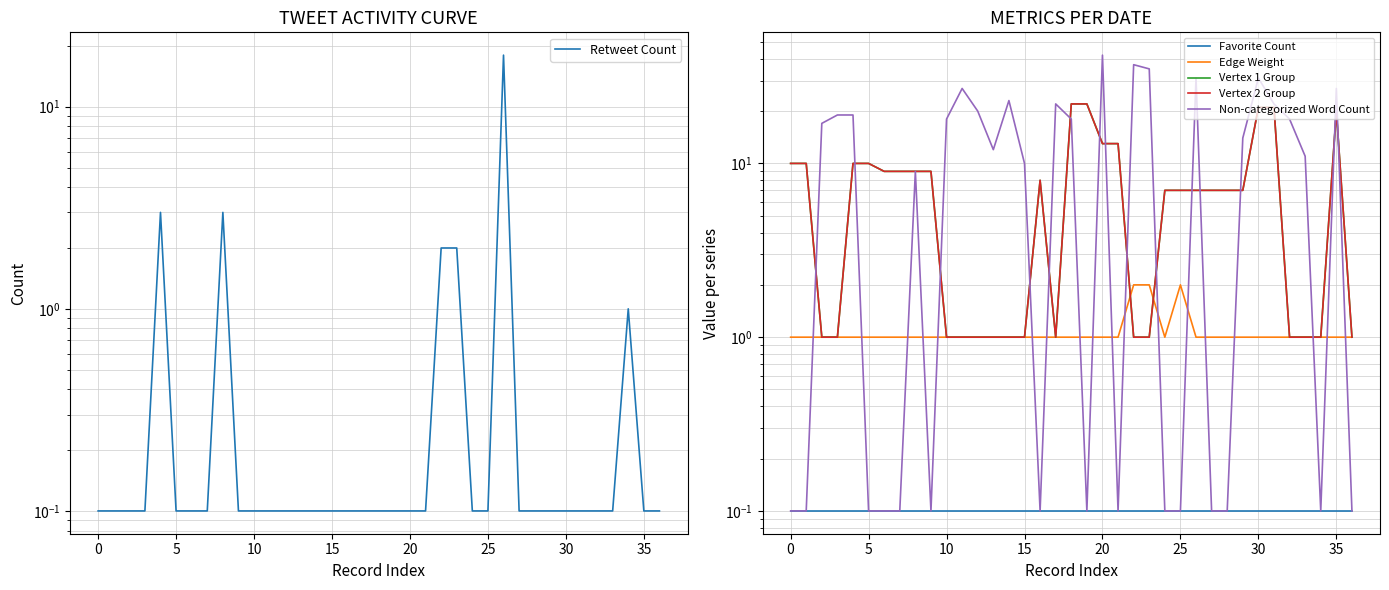

Which series has the largest total across all categories?

Non-categorized Word Count